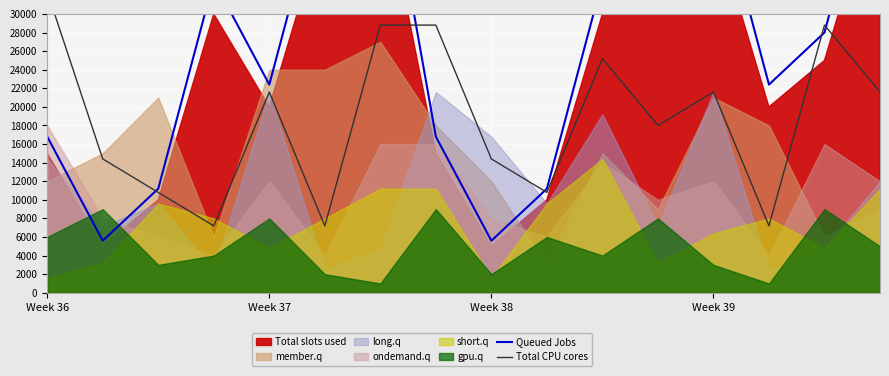

What is the value of the Queued Jobs point at the 12th from the left?

39200